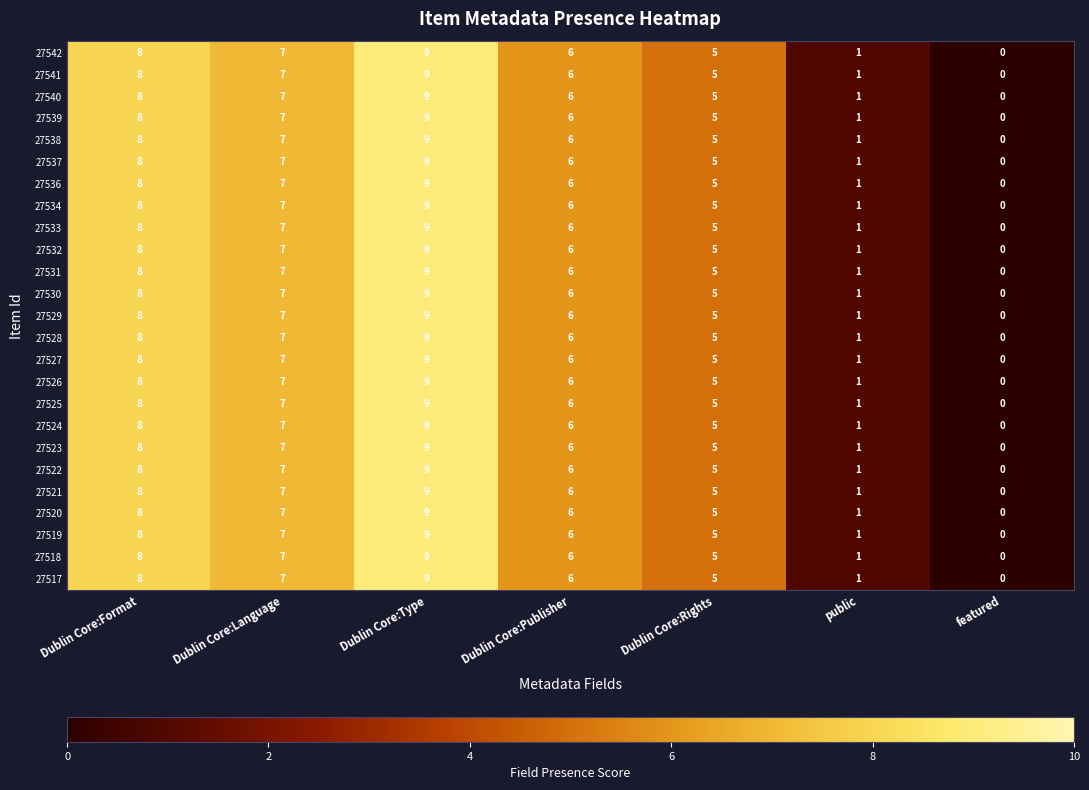

Count the number of data series in this chart.

25